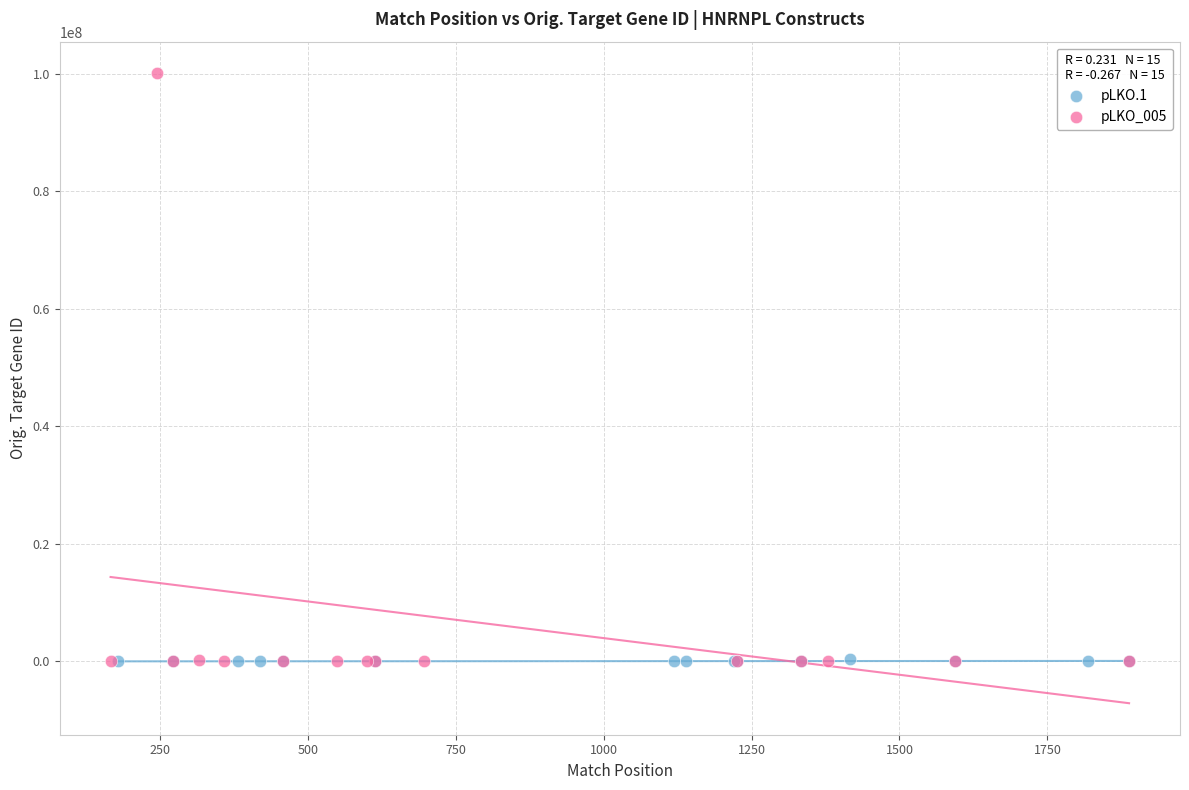

Which series reaches the maximum Y coordinate?

pLKO_005